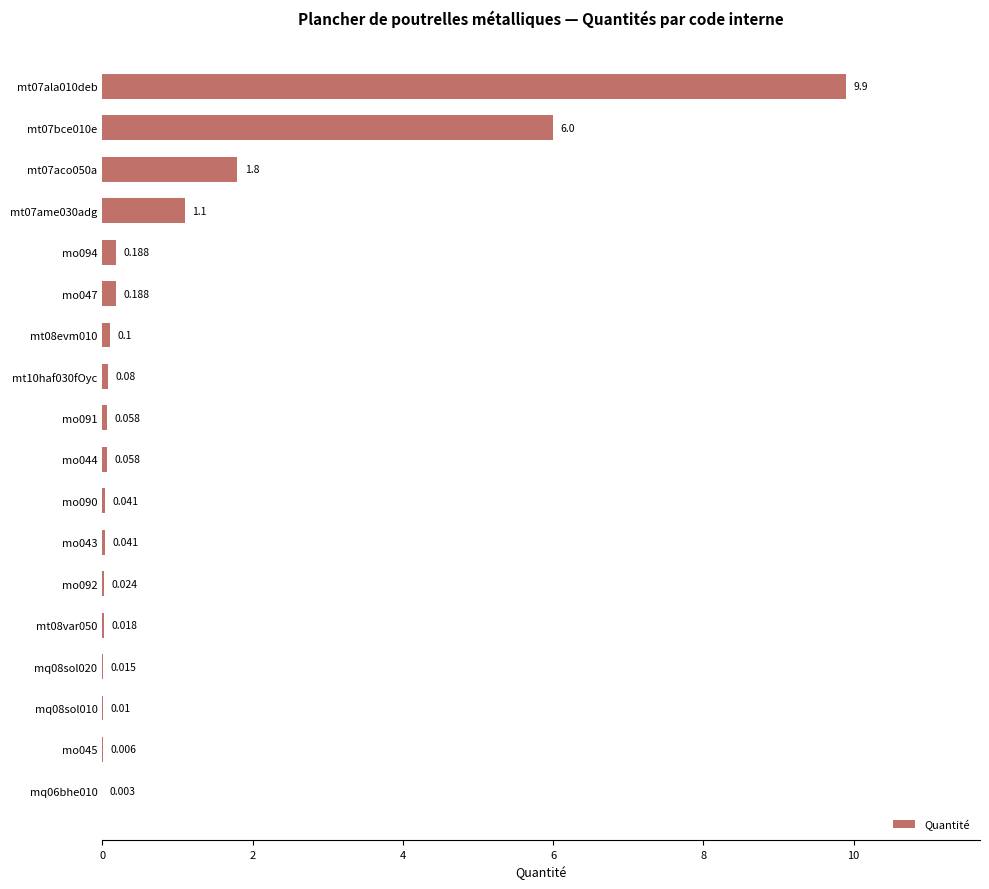

What is the sum of all values?

19.6